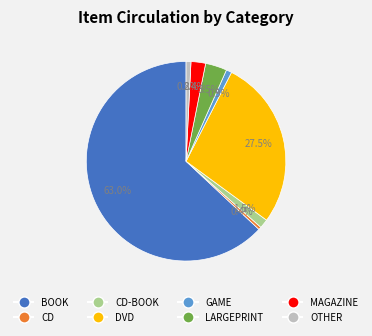

How many segments does this pie chart have?

8